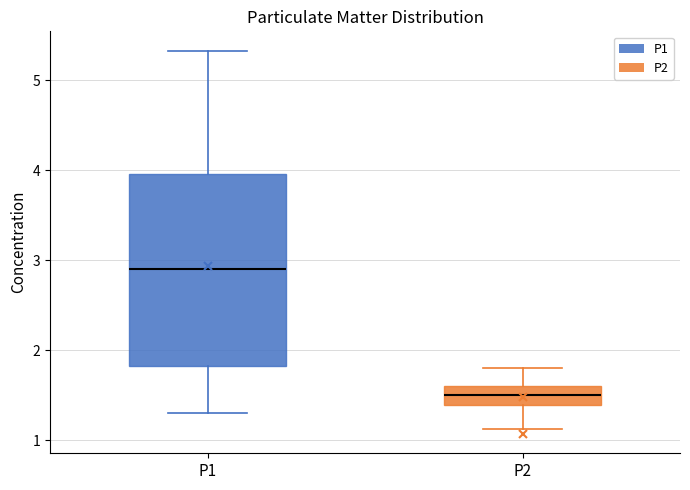

Reading left to right, transcribe this box plot: for each box, give where its median line is, the range the box spans, and where its two whiskers end, as read against the y-axis. The values are not printed on the chart, so give them approximately, as read against the axis.

P1: median 2.9, box 1.8 to 4.0, whiskers 1.3 to 5.3
P2: median 1.5, box 1.4 to 1.6, whiskers 1.1 to 1.8